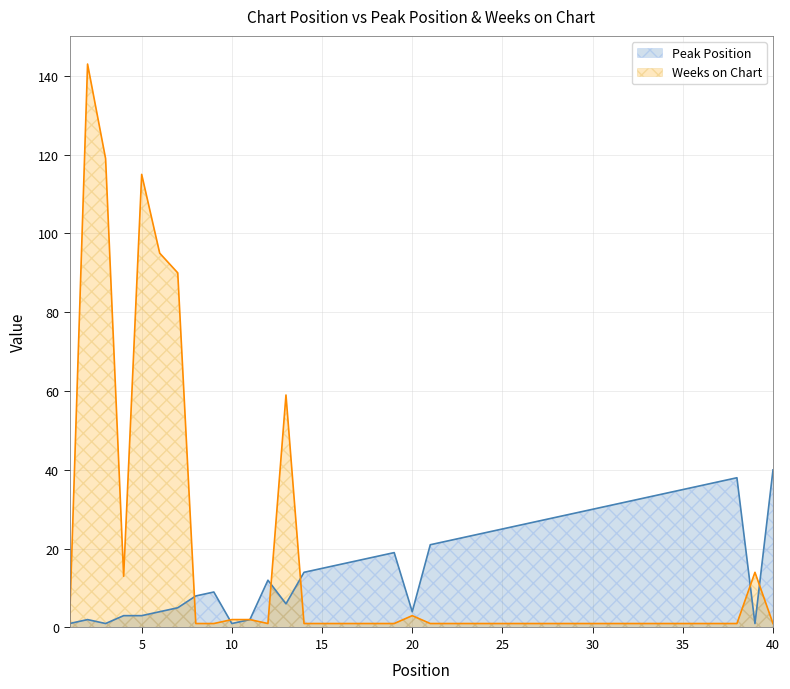

Between 5 and 36, which series saw the biggest shift?

Weeks on Chart